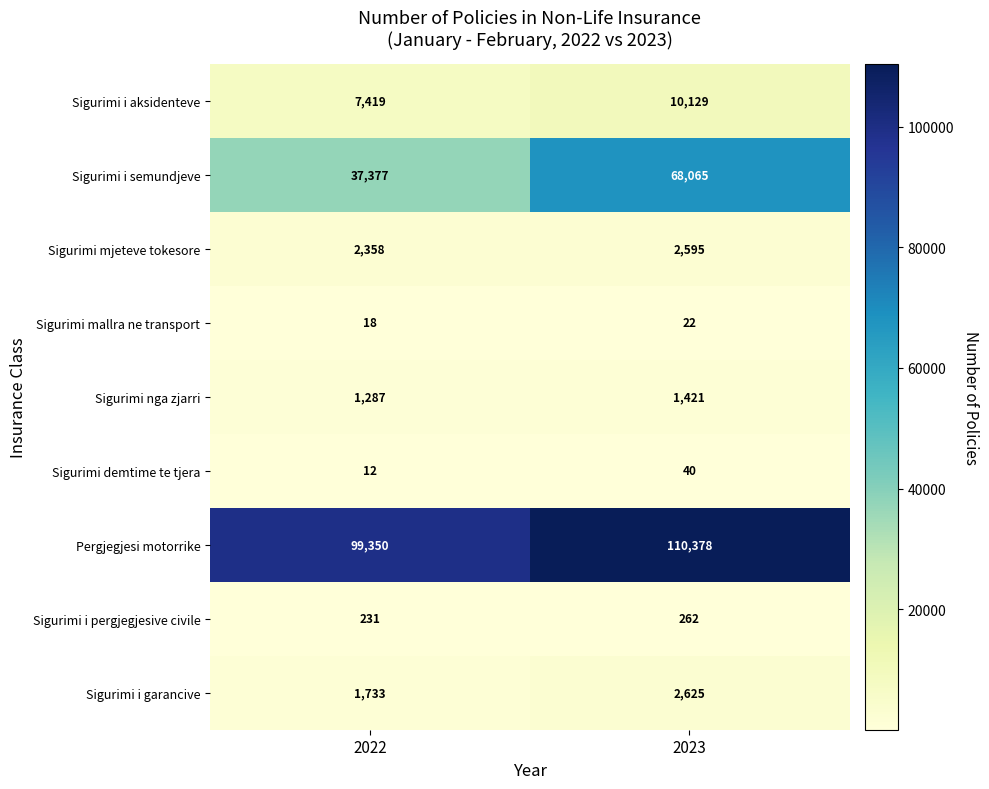

Reading left to right, extract all data points from this chart.

Sigurimi i aksidenteve: 2022=7419	2023=10129
Sigurimi i semundjeve: 2022=37377	2023=68065
Sigurimi mjeteve tokesore: 2022=2358	2023=2595
Sigurimi mallra ne transport: 2022=18	2023=22
Sigurimi nga zjarri: 2022=1287	2023=1421
Sigurimi demtime te tjera: 2022=12	2023=40
Pergjegjesi motorrike: 2022=99350	2023=110378
Sigurimi i pergjegjesive civile: 2022=231	2023=262
Sigurimi i garancive: 2022=1733	2023=2625